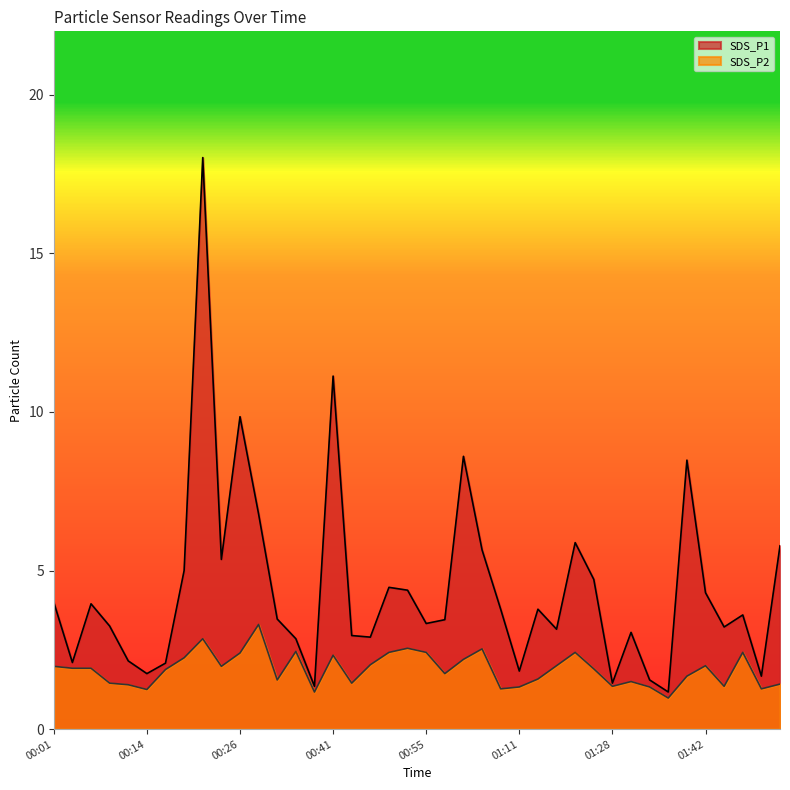

Where is the first local maximum for SDS_P2?

00:21